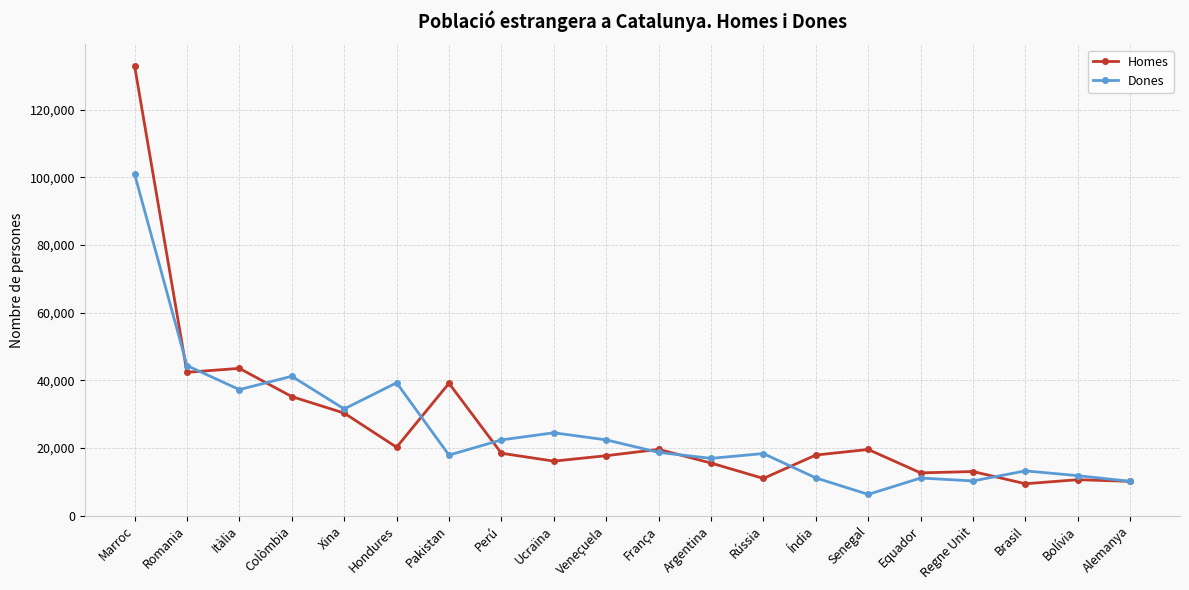

Where does the Dones series first go above 18704?

Marroc